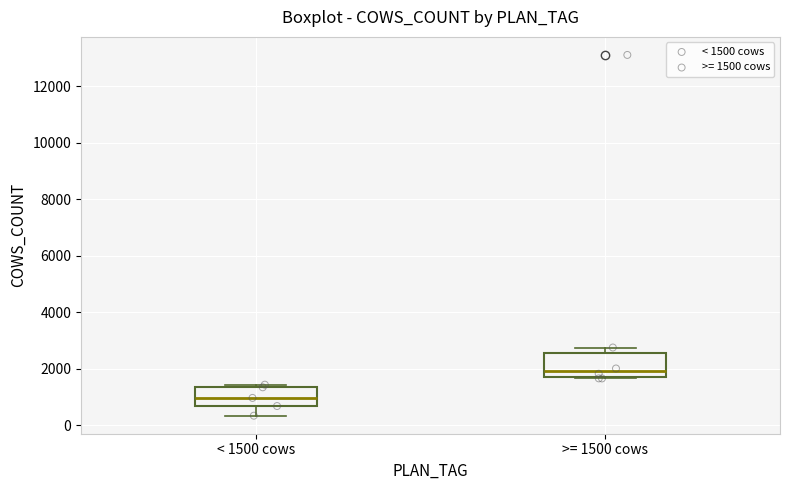

Reading left to right, transcribe this box plot: for each box, give where its median line is, the range the box spans, and where its two whiskers end, as read against the y-axis. The values are not printed on the chart, so give them approximately, as read against the axis.

< 1500 cows: median 1000, box 600 to 1400, whiskers 400 to 1400 (just above the box's upper edge)
>= 1500 cows: median 2000, box 1800 to 2600, whiskers 1600 to 2800